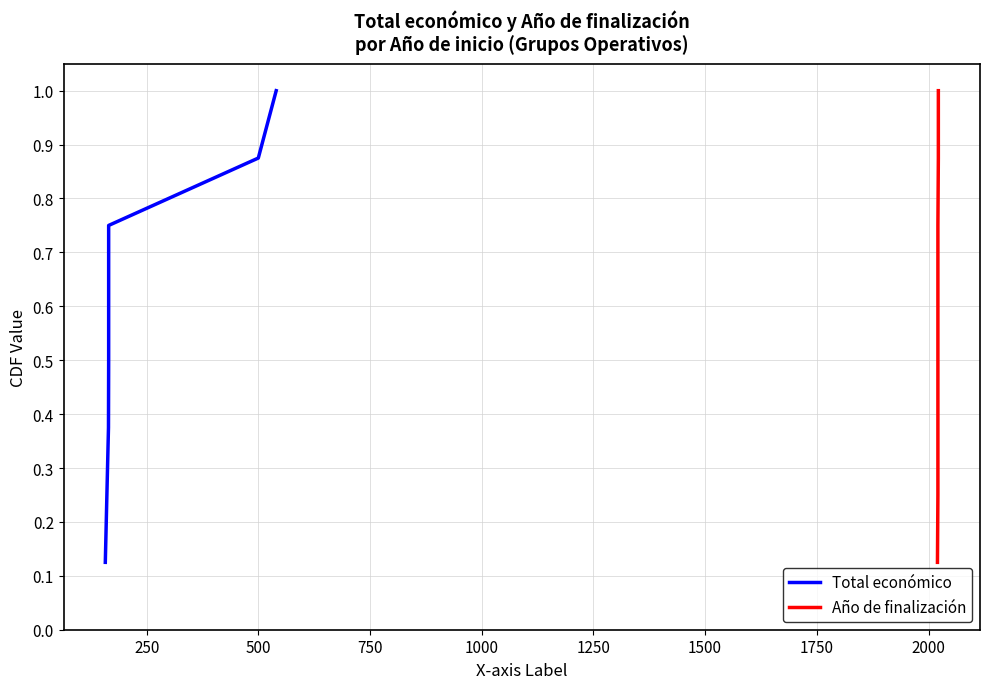

Count the Año de finalización values in the range 0 to 1.

8